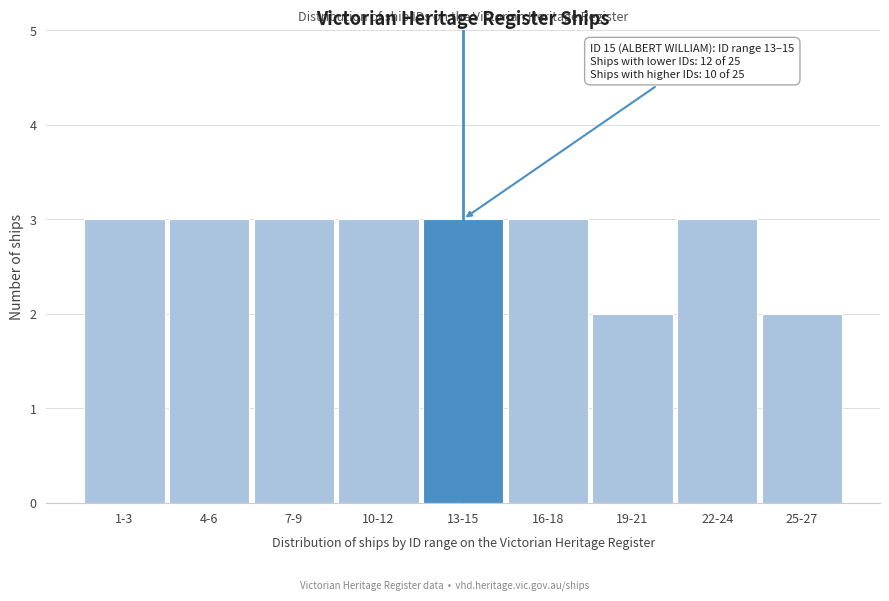

Reading left to right, extract all data points from this chart.

1-3=3	4-6=3	7-9=3	10-12=3	13-15=3	16-18=3	19-21=2	22-24=3	25-27=2